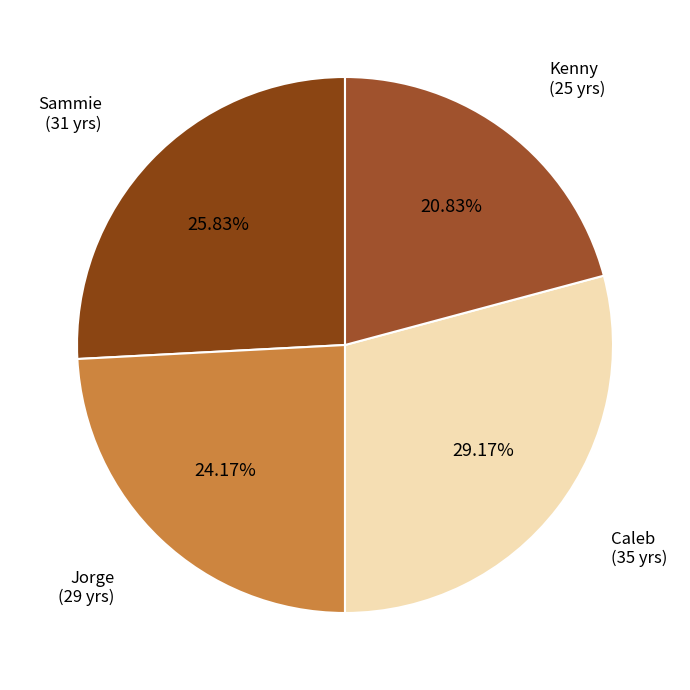

Which category has the smallest portion of the pie?

Kenny
(age 25)